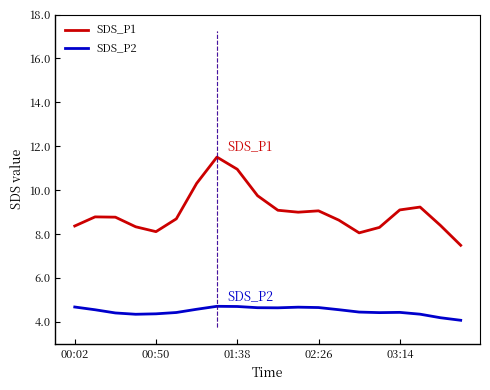

List the series in order of their overall mean, highest first.

SDS_P1, SDS_P2